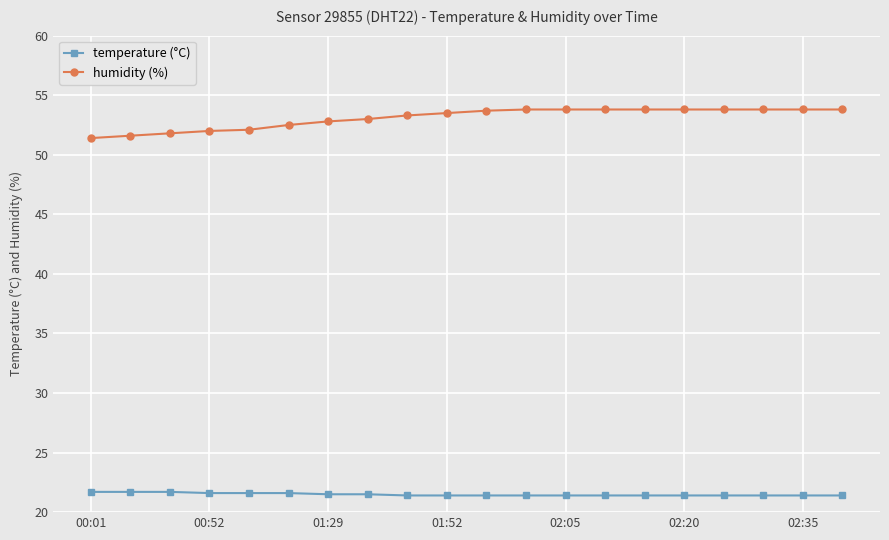

List the series in order of their peak value, lowest first.

temperature (°C), humidity (%)